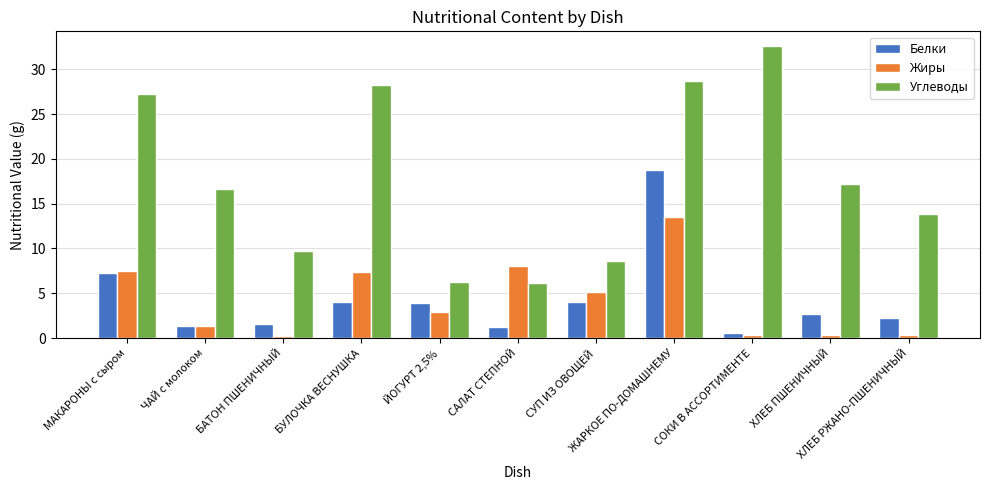

What is the sum of all Жиры values?

47.1